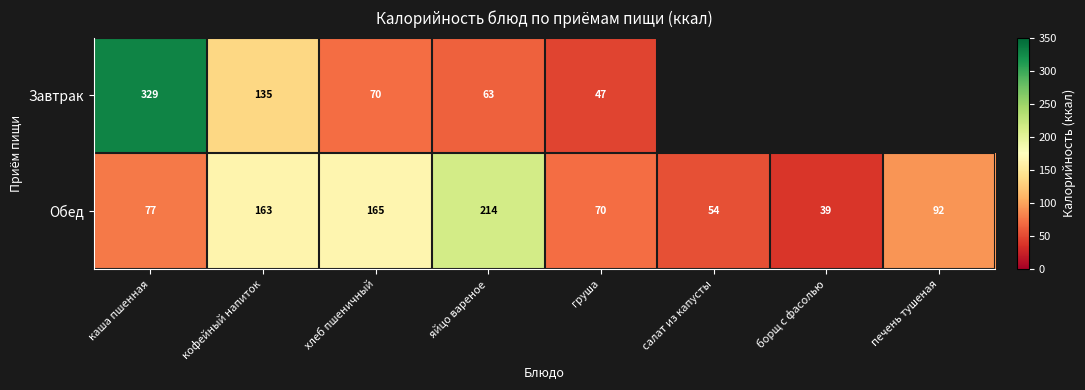

At how many categories does at least one series exceed 319?

1